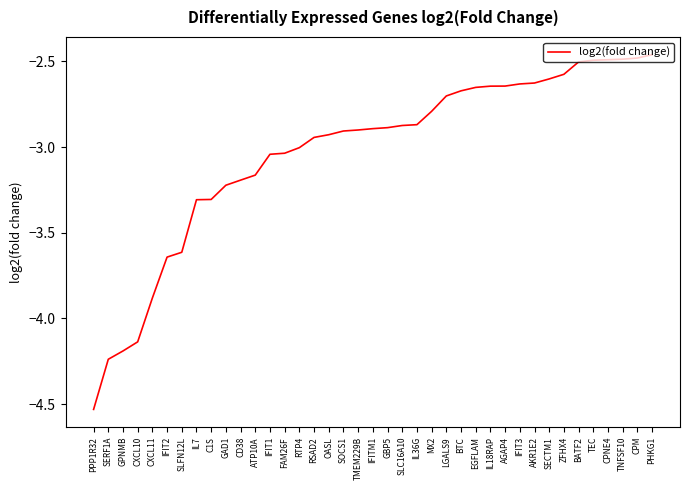

What is the difference between the values at IFIT2 and SERF1A?

0.6